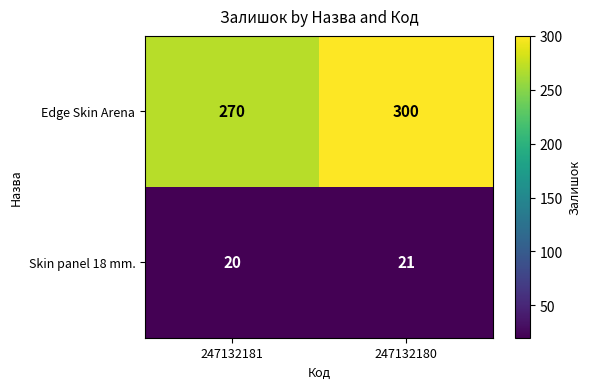

The value of Skin panel 18 mm. at 247132181 is 30. True or false?

False